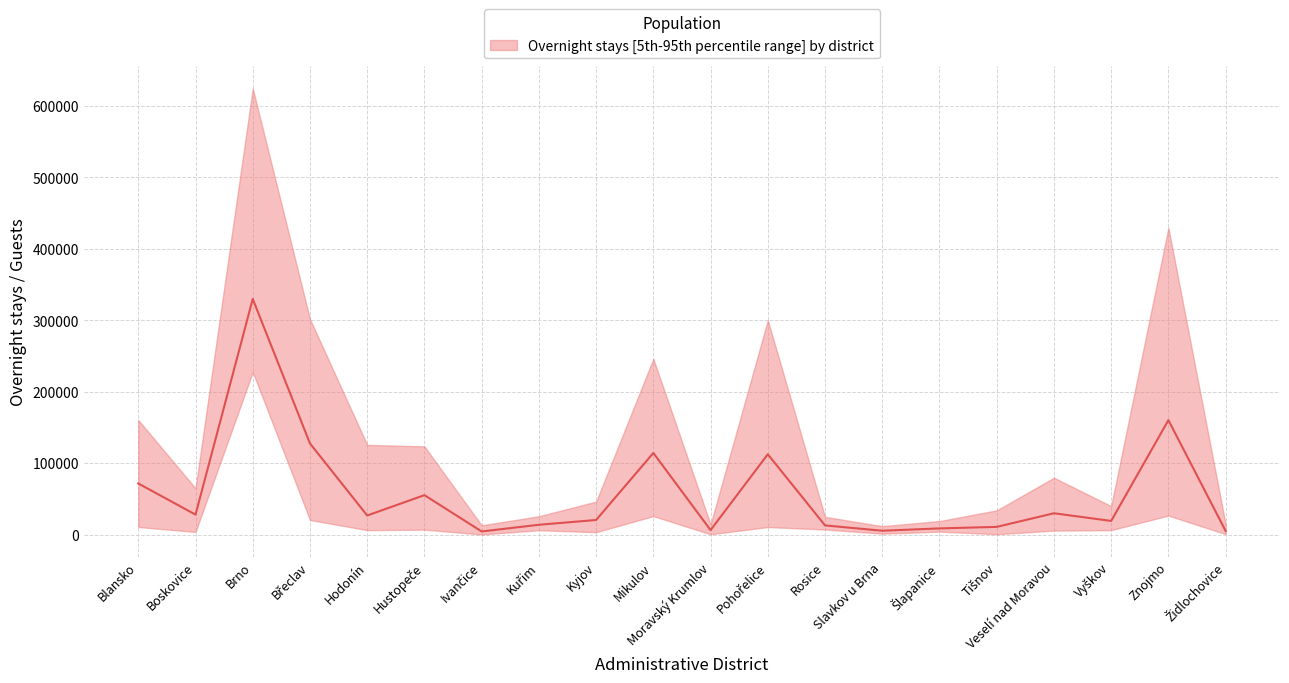

Where does the data first go above 26947?

Blansko